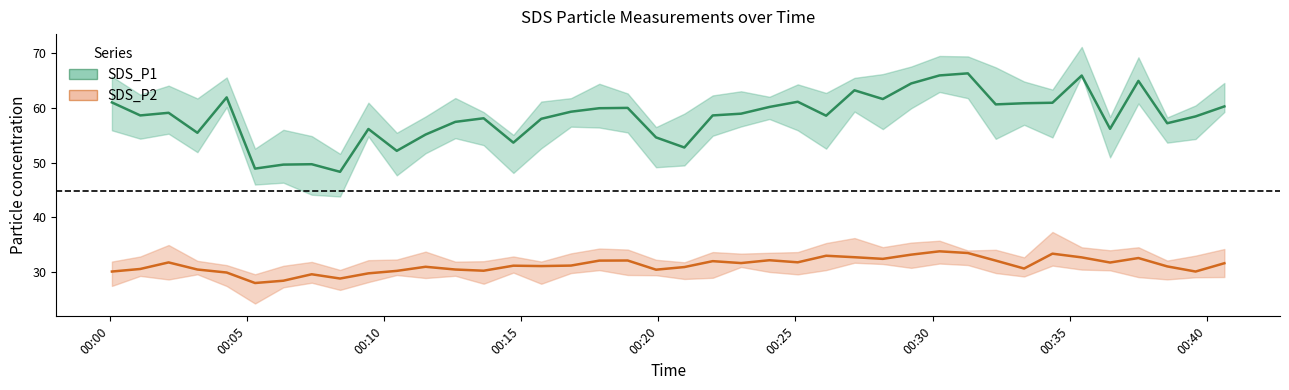

How many interior local peaks does the SDS_P2 series have?

11